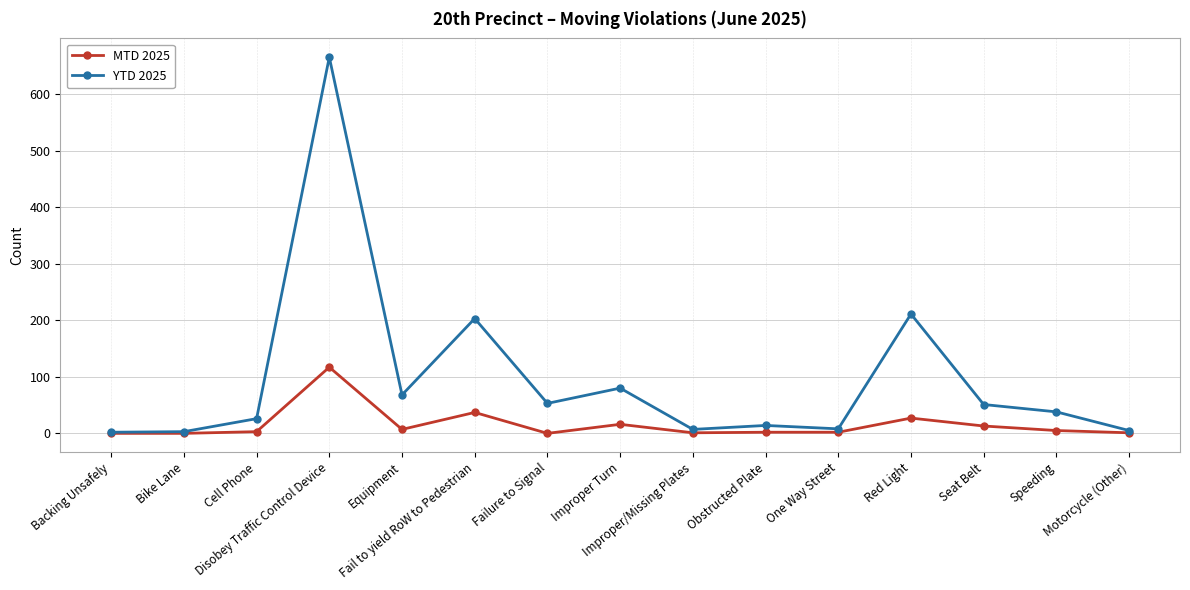

What is the maximum value for MTD 2025?

117